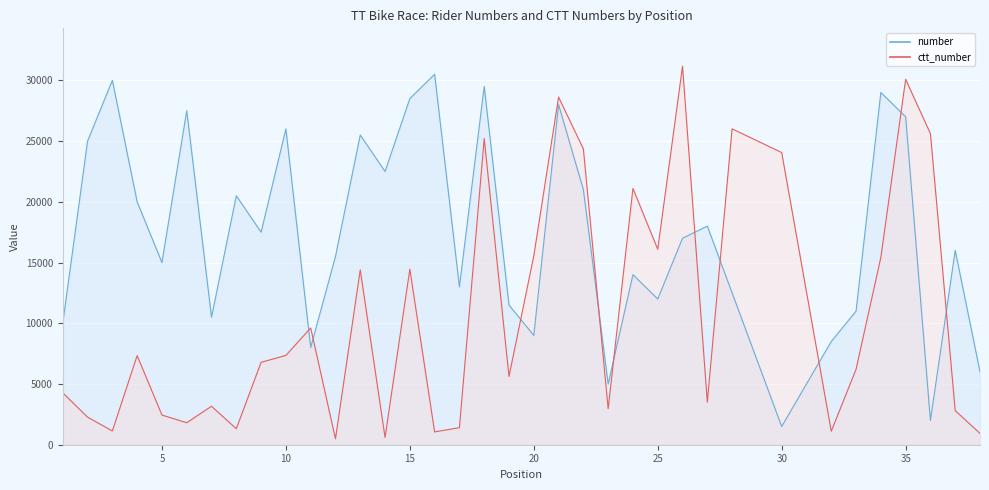

At which category is the sum across all series the highest?

35